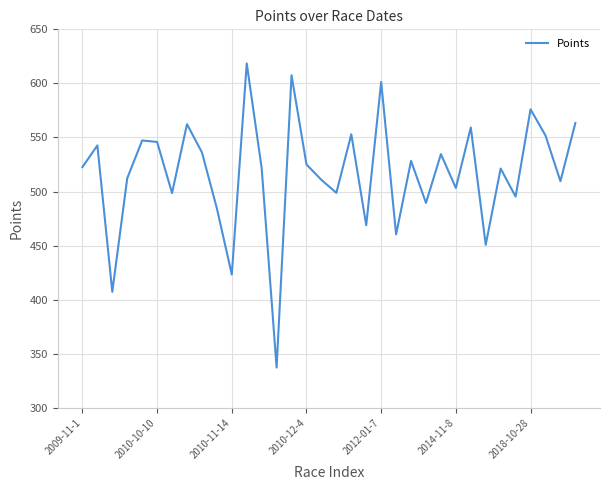

What is the greatest value displayed?

618.5